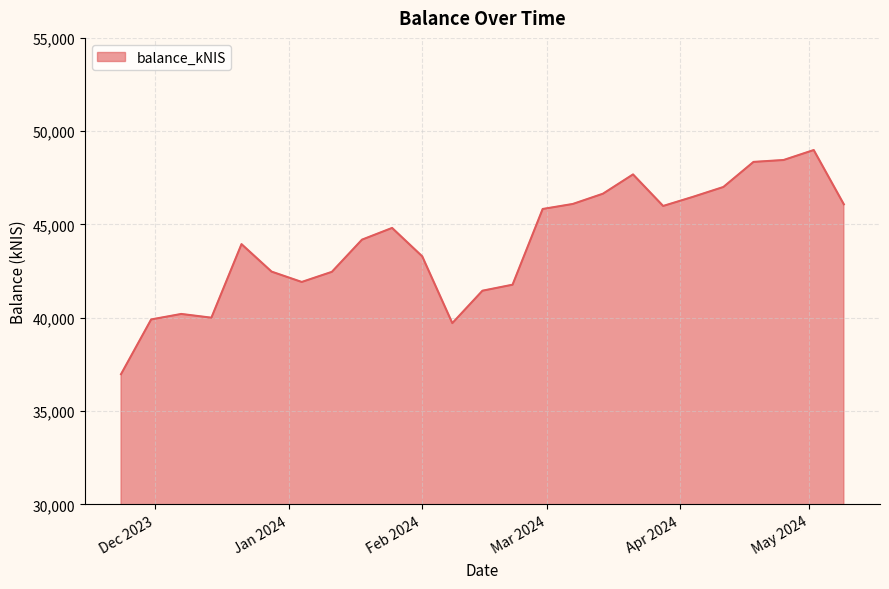

What is the minimum value shown in the chart?

36979.4